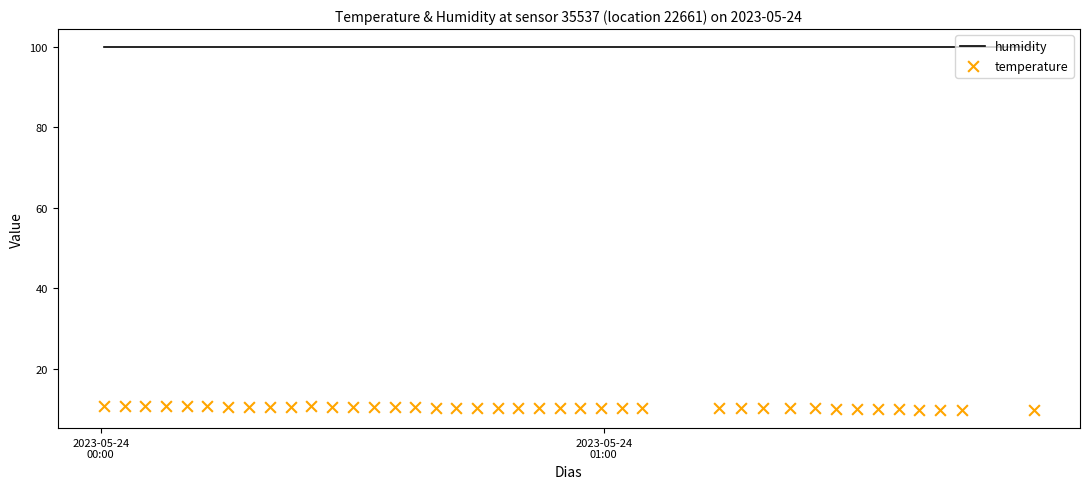

Which series has the largest total across all categories?

humidity